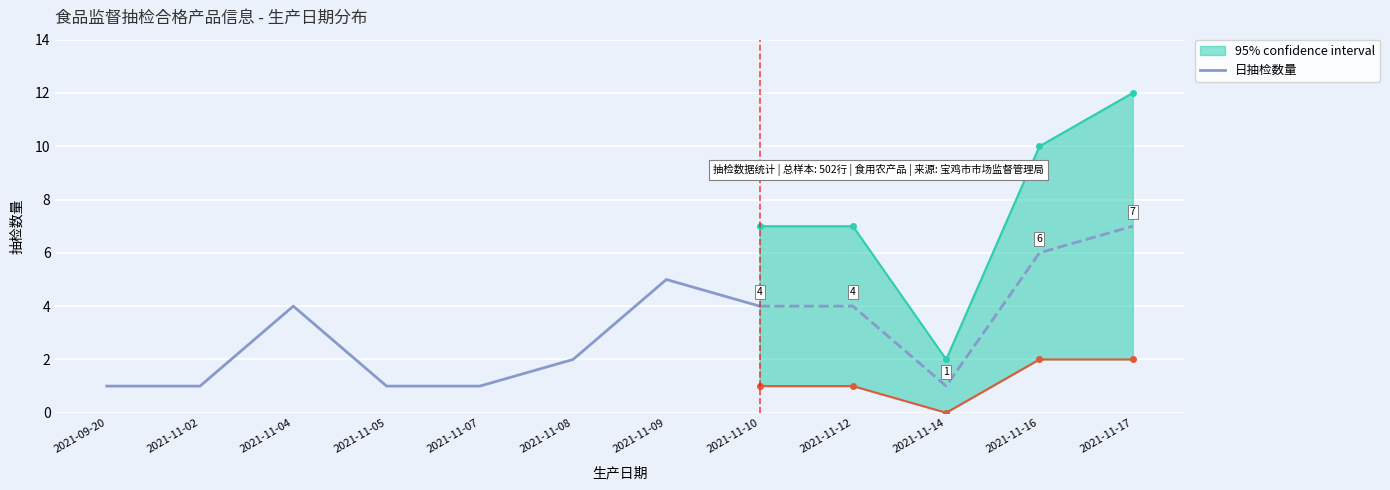

What is the value of the 3rd point from the left?

4